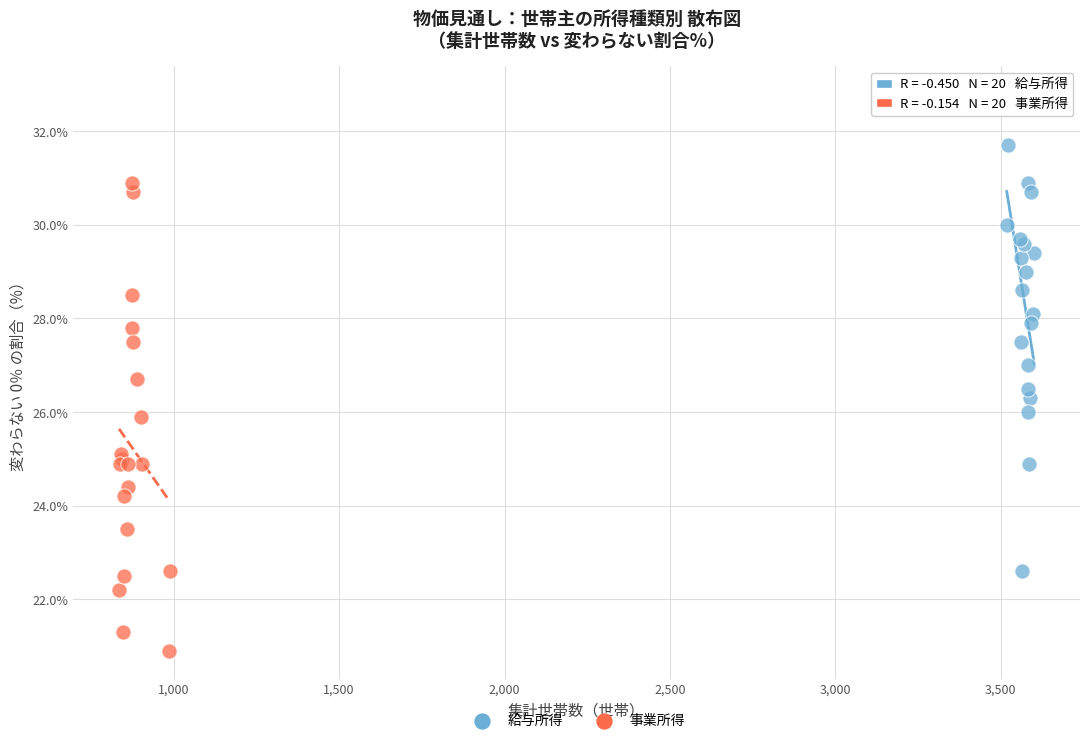

What are all the series names shown in the legend?

給与所得, 事業所得